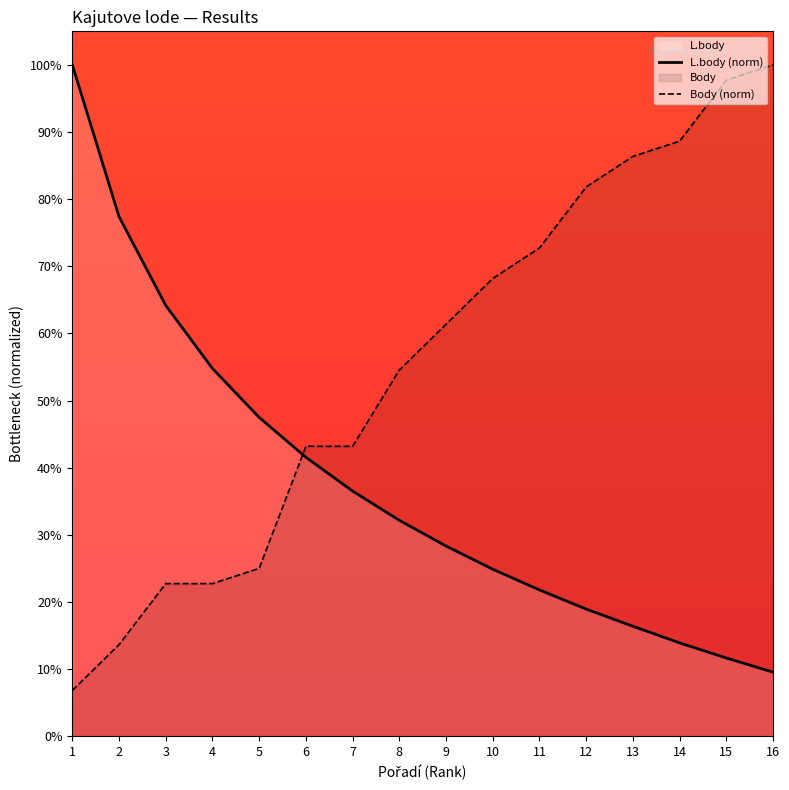

How many lines are shown in the chart?

2